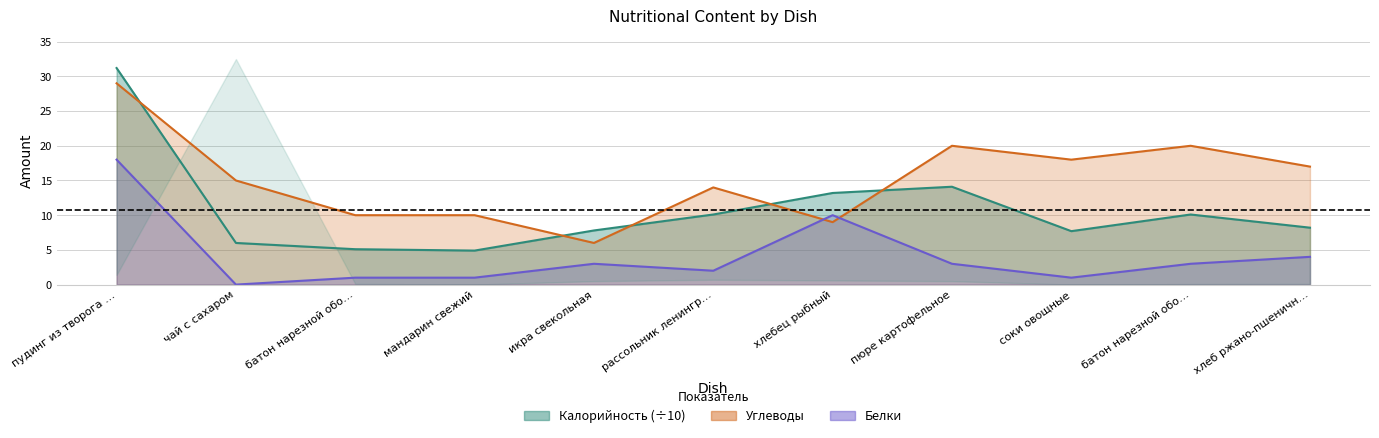

What is the difference between the highest and lowest values at батон нарезной обо…?

9.0